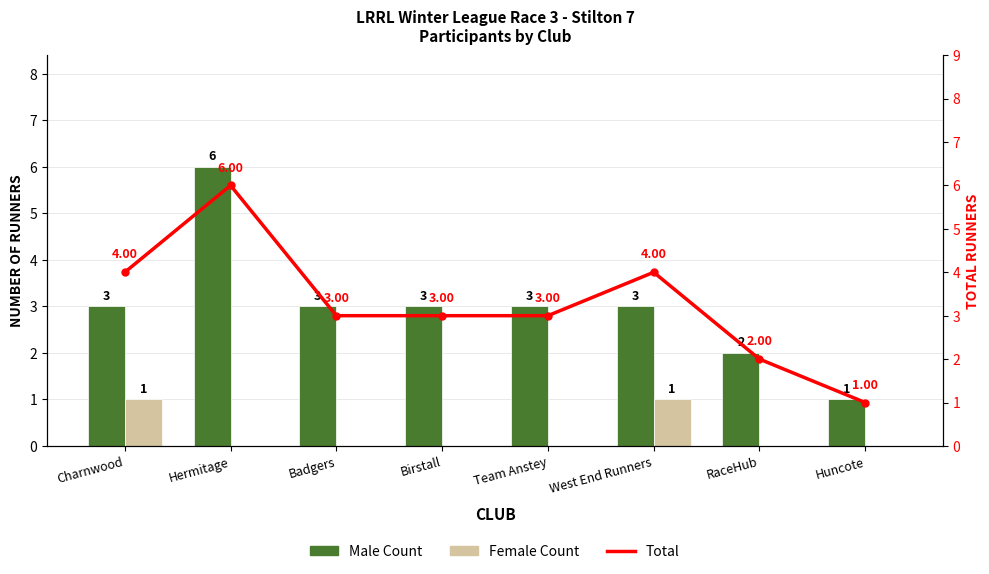

Count the Total values in the range 3 to 4.

5